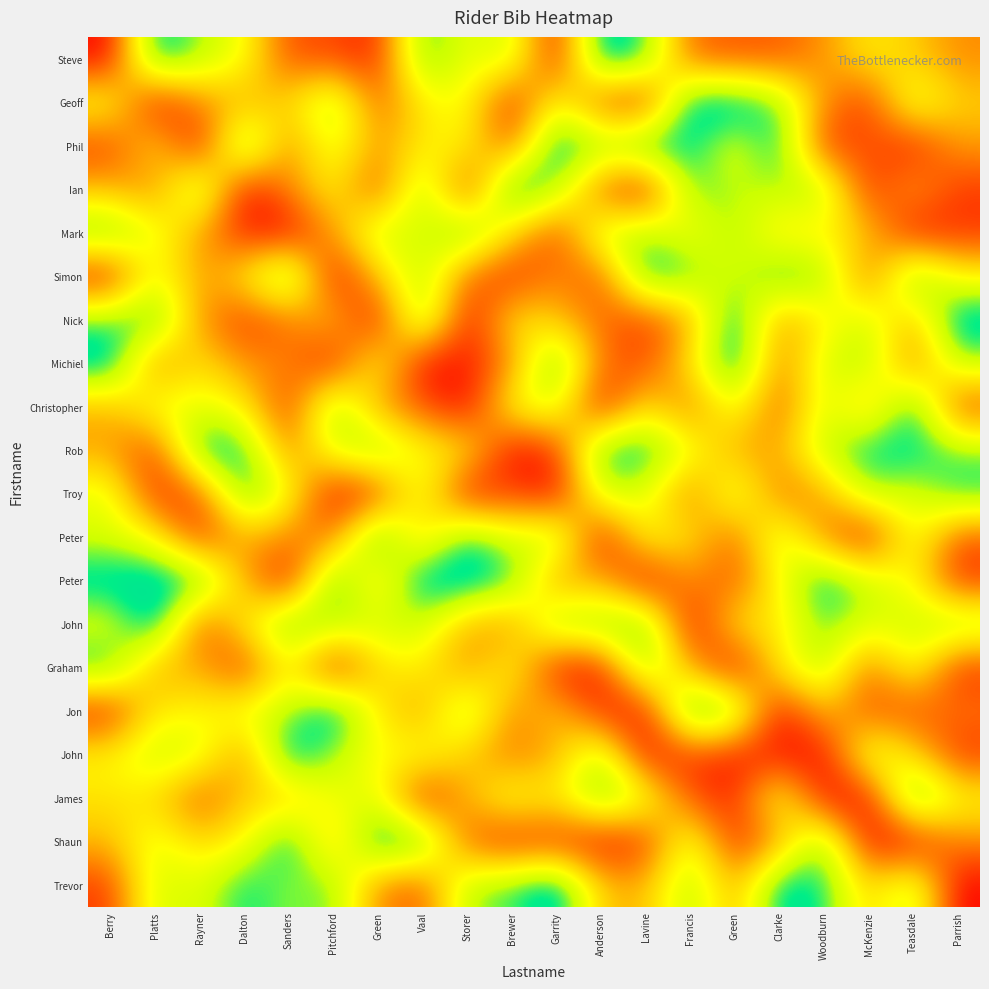

At which category does the chart reach its minimum across all series?

Berry